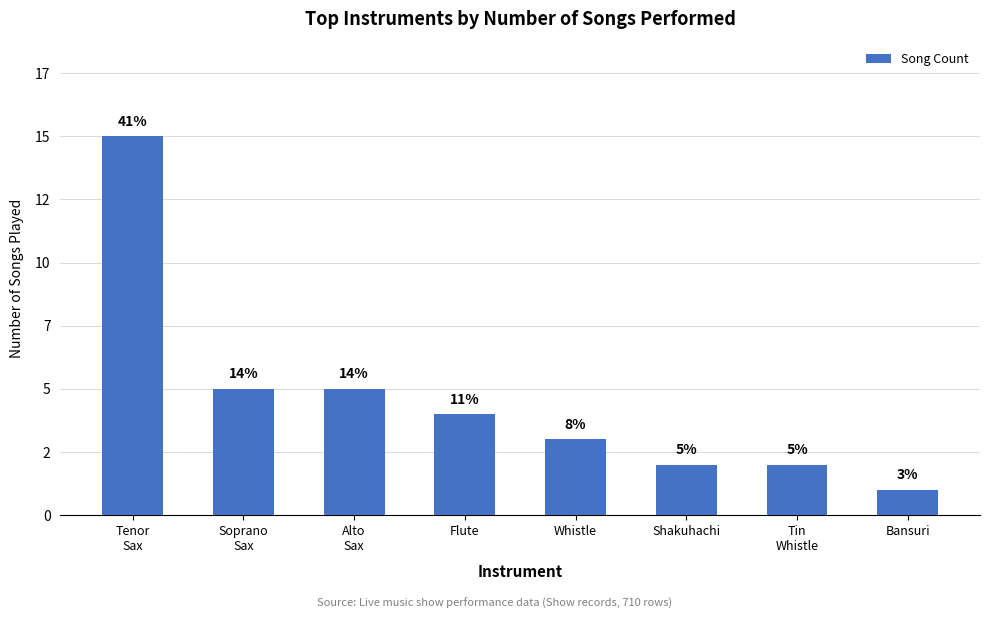

Does the chart contain any negative values?

No